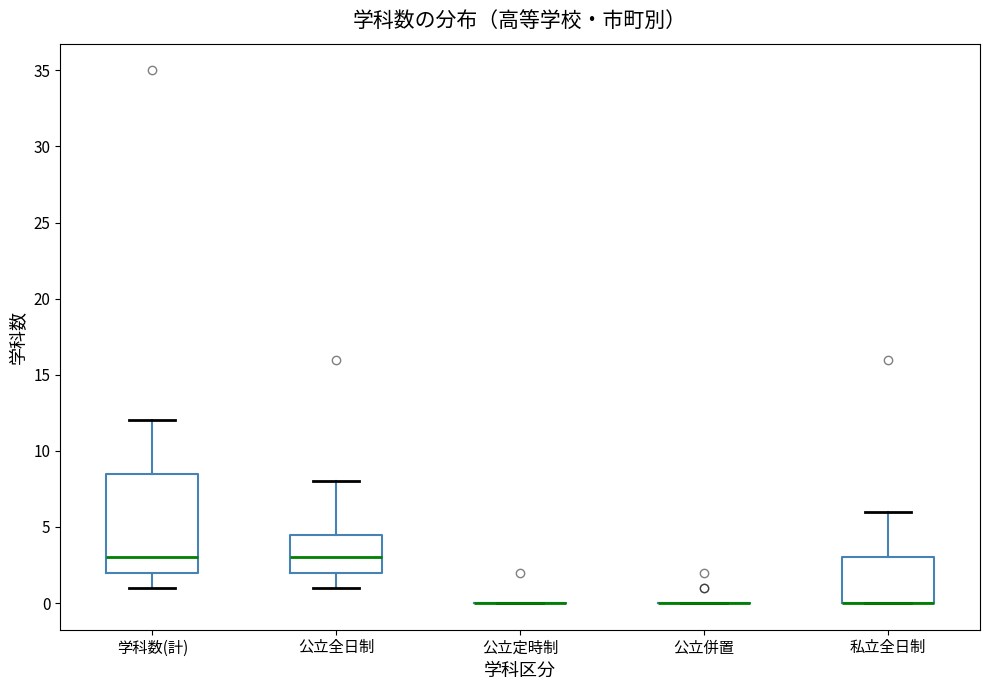

Comparing the boxes themselves (not the whiskers), which one is the tallest?

学科数(計)